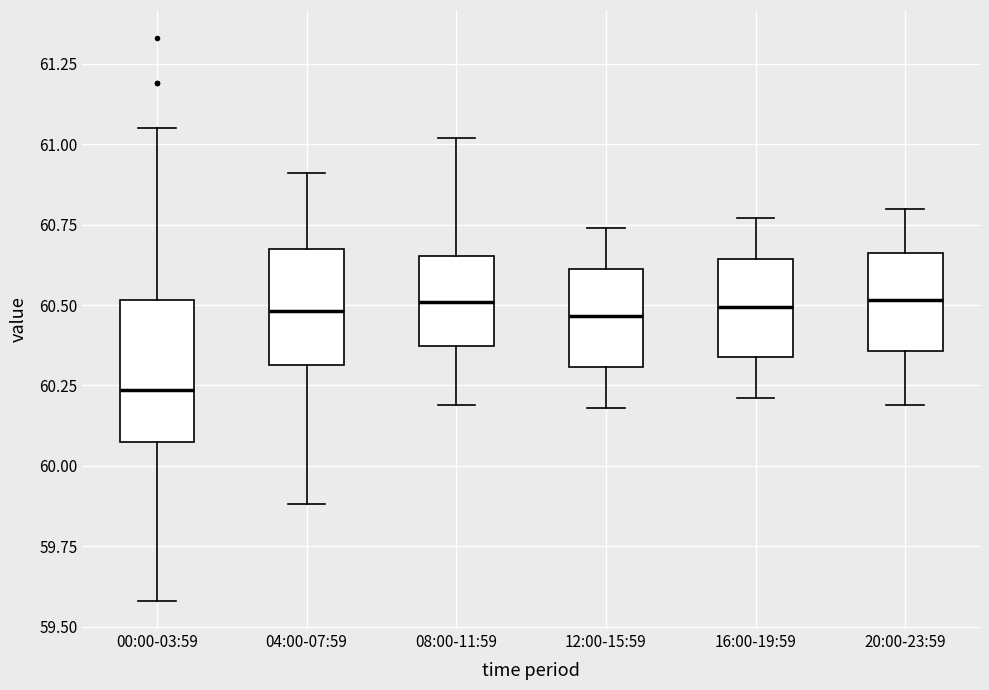

Reading left to right, transcribe this box plot: for each box, give where its median line is, the range the box spans, and where its two whiskers end, as read against the y-axis. The values are not printed on the chart, so give them approximately, as read against the axis.

00:00-03:59: median 60.25, box 60.10 to 60.50, whiskers 59.60 to 61.05
04:00-07:59: median 60.50, box 60.30 to 60.70, whiskers 59.90 to 60.90
08:00-11:59: median 60.50, box 60.35 to 60.65, whiskers 60.20 to 61.00
12:00-15:59: median 60.45, box 60.30 to 60.60, whiskers 60.20 to 60.75
16:00-19:59: median 60.50, box 60.35 to 60.65, whiskers 60.20 to 60.75
20:00-23:59: median 60.50, box 60.35 to 60.65, whiskers 60.20 to 60.80